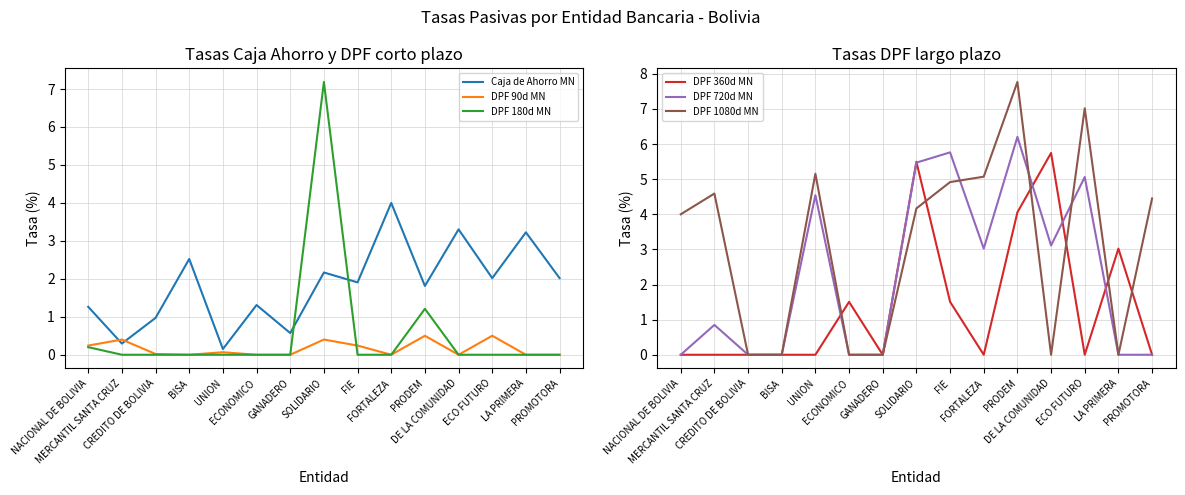

True or false: DPF 1080d MN has a value of 0.0 at CREDITO DE BOLIVIA.

True